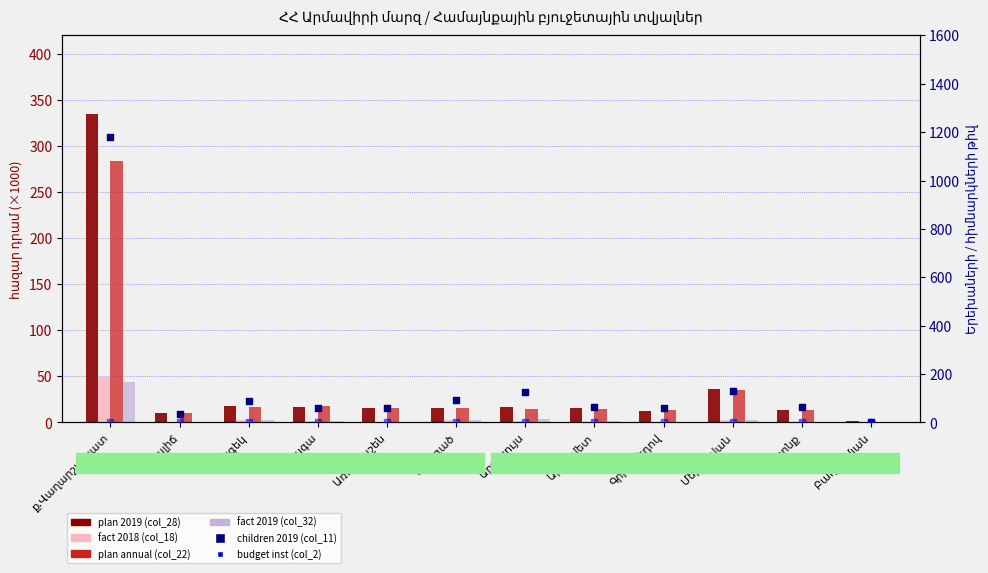

Which series has the largest total across all categories?

children 2019 (col_11)